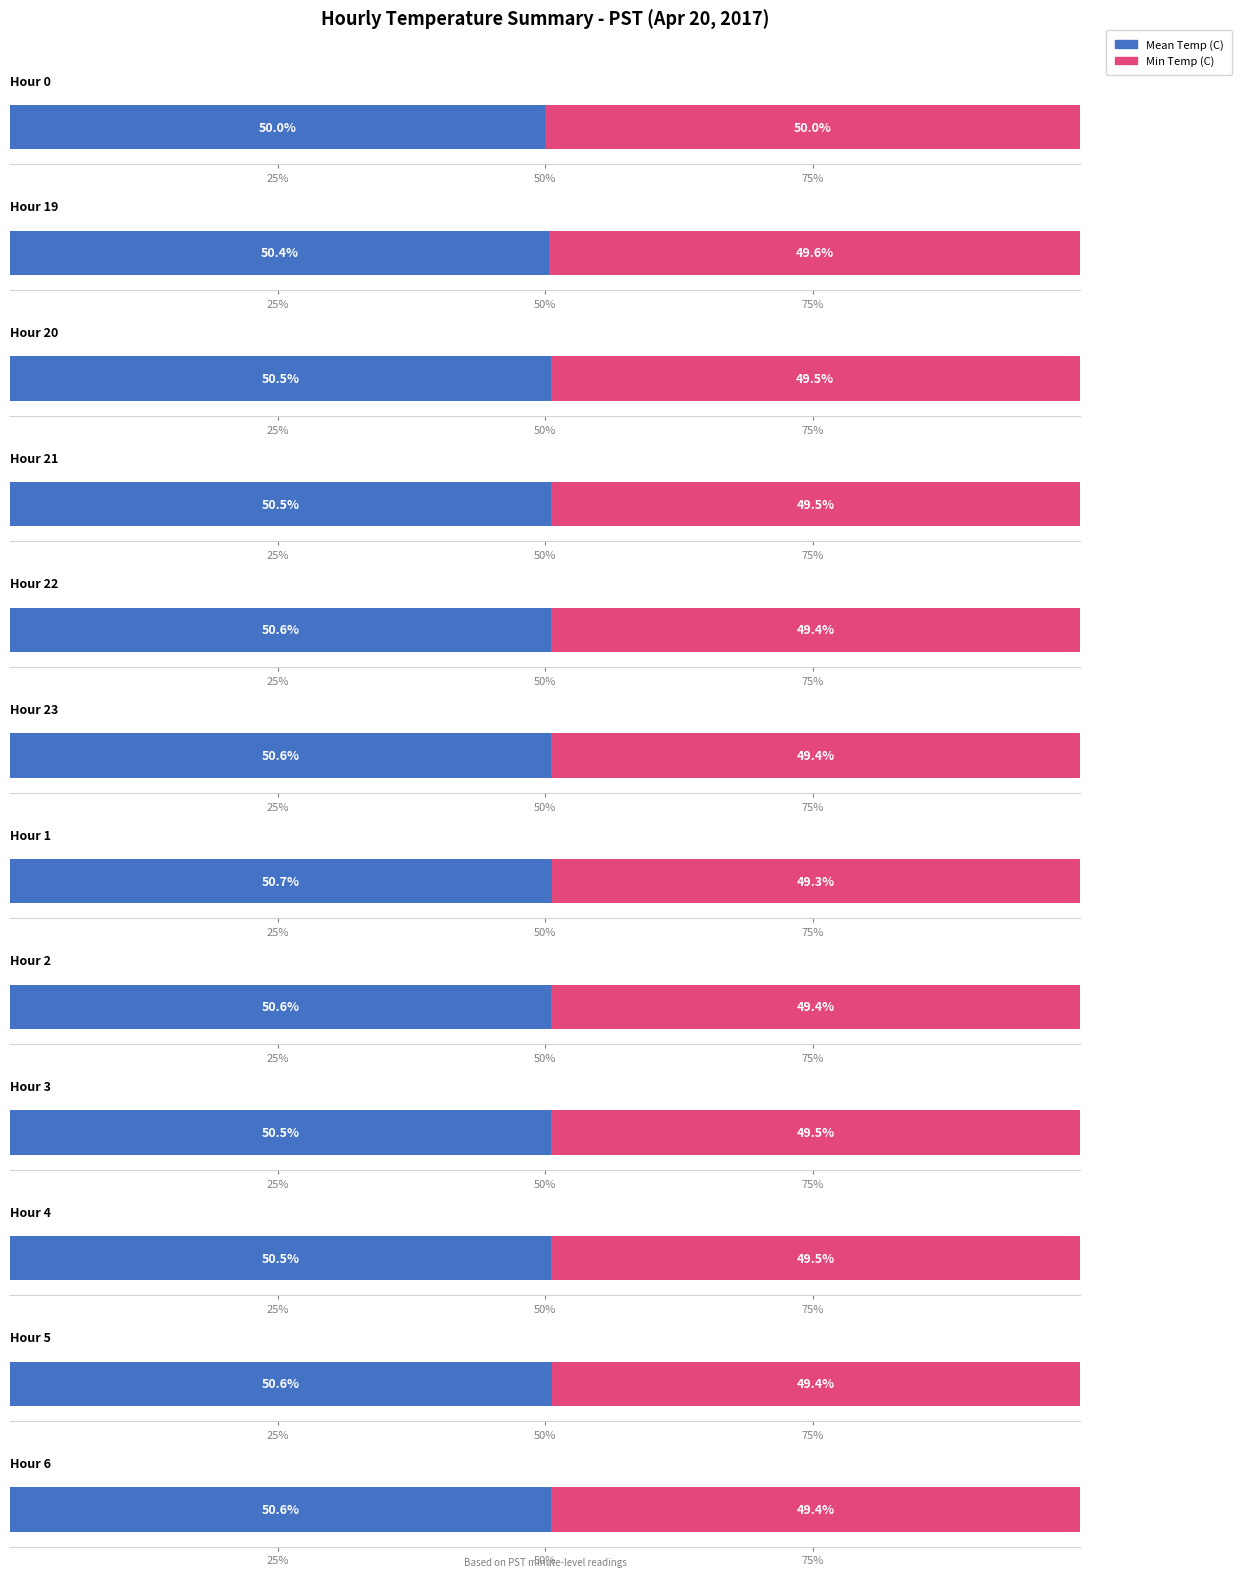

List the series in order of their peak value, lowest first.

Min Temp (C), Mean Temp (C)